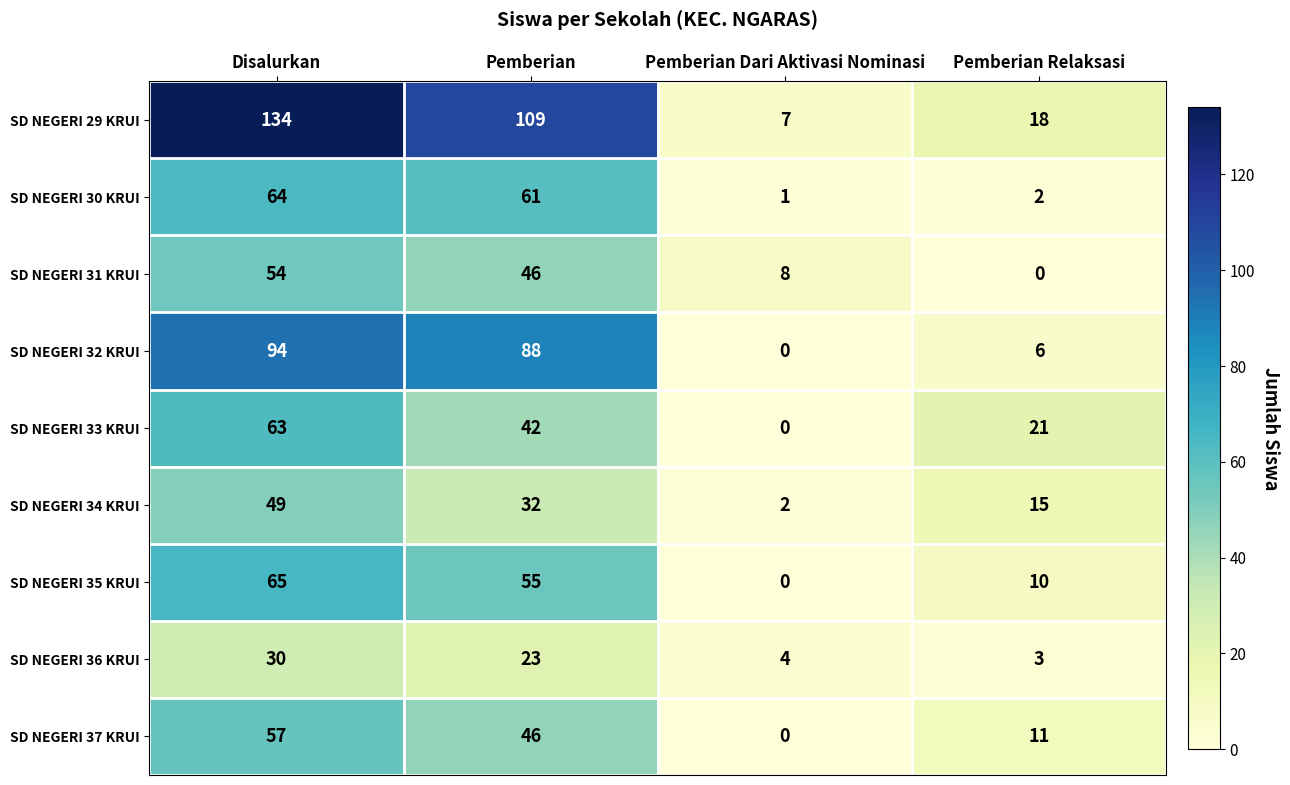

Rank the series by their maximum value, from lowest to highest.

SD NEGERI 36 KRUI, SD NEGERI 34 KRUI, SD NEGERI 31 KRUI, SD NEGERI 37 KRUI, SD NEGERI 33 KRUI, SD NEGERI 30 KRUI, SD NEGERI 35 KRUI, SD NEGERI 32 KRUI, SD NEGERI 29 KRUI